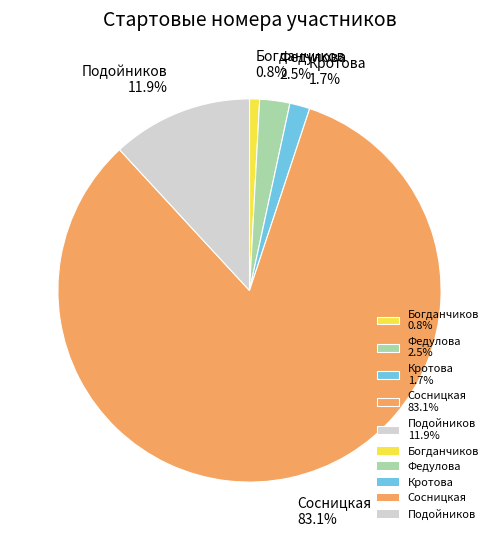

To the nearest percent, what is the average slice percentage?

20%